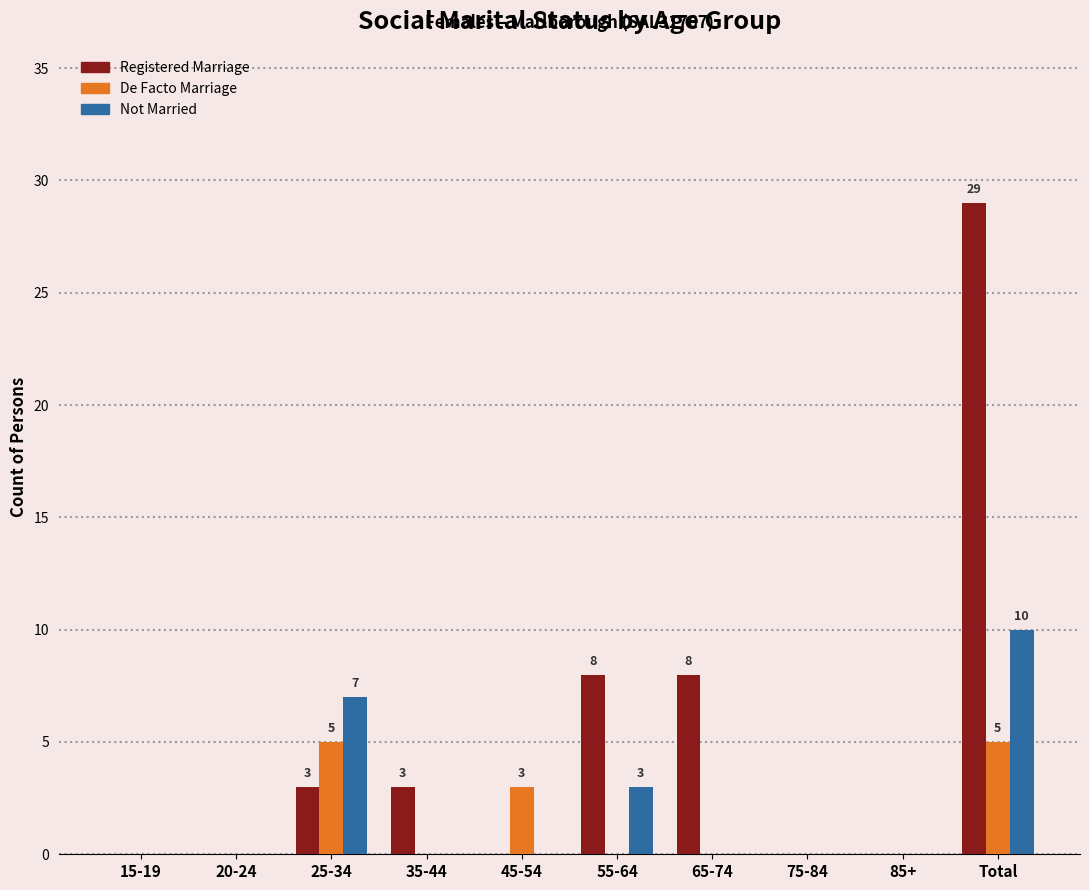

How many groups of bars are there?

10